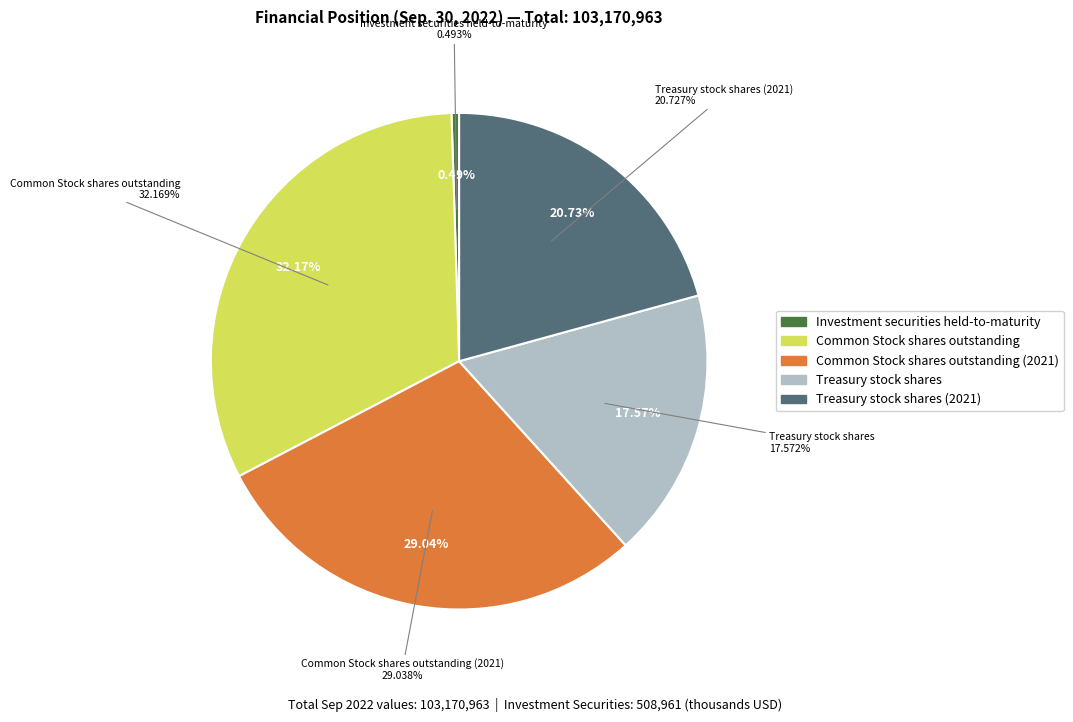

How many segments does this pie chart have?

5